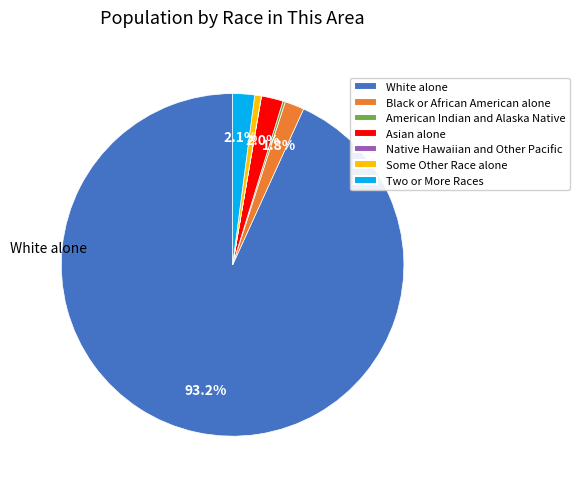

What portion of the pie excludes Two or More Races?

97.9%